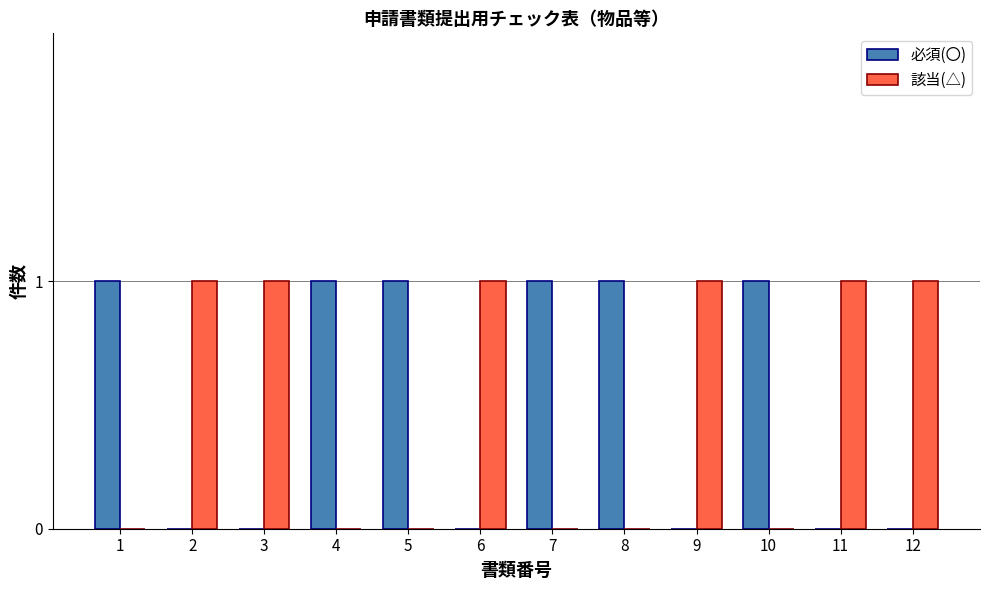

What are all the series names shown in the legend?

必須(〇), 該当(△)